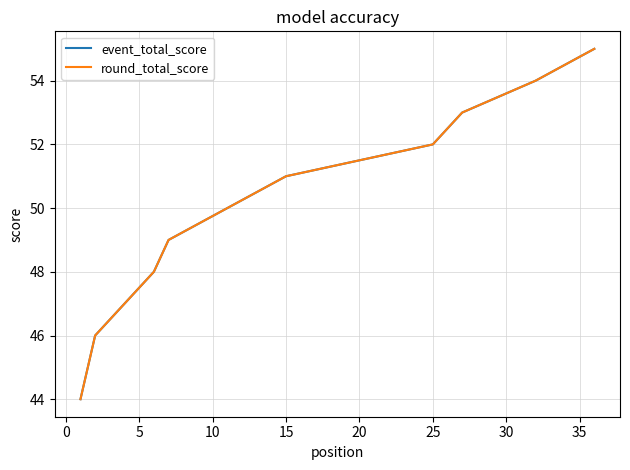

Does the chart display data point markers on the line(s)?

No